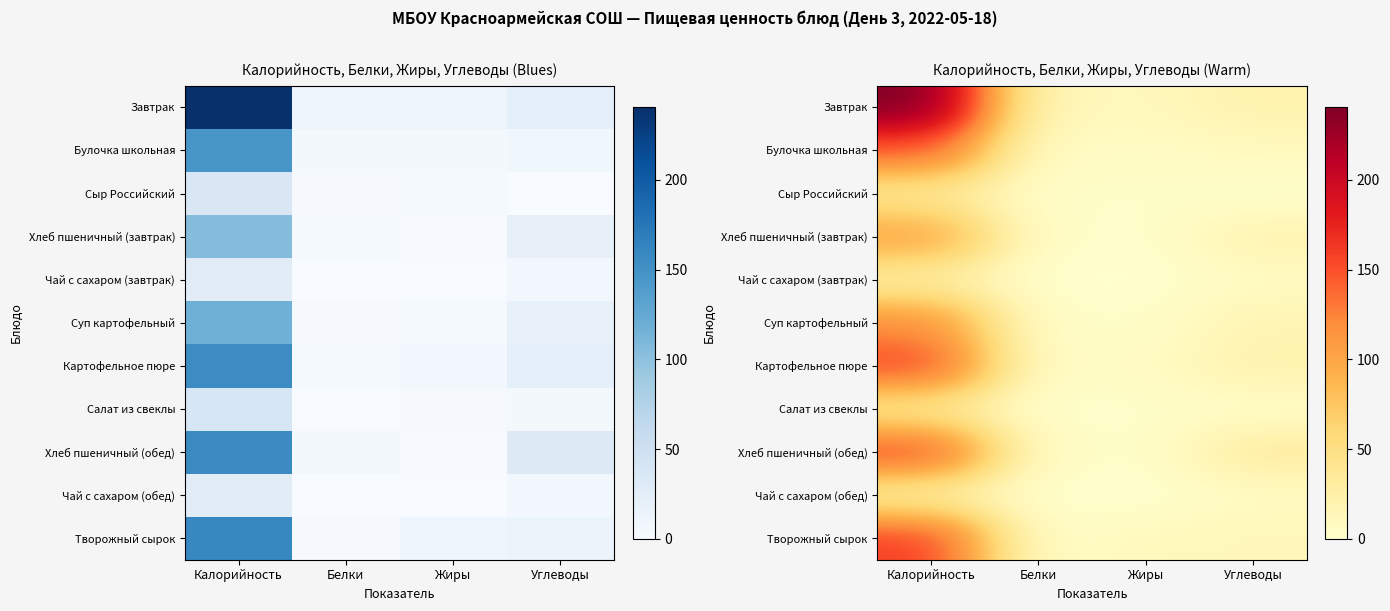

What is the difference between the maximum and minimum values in the Булочка школьная series?

139.5